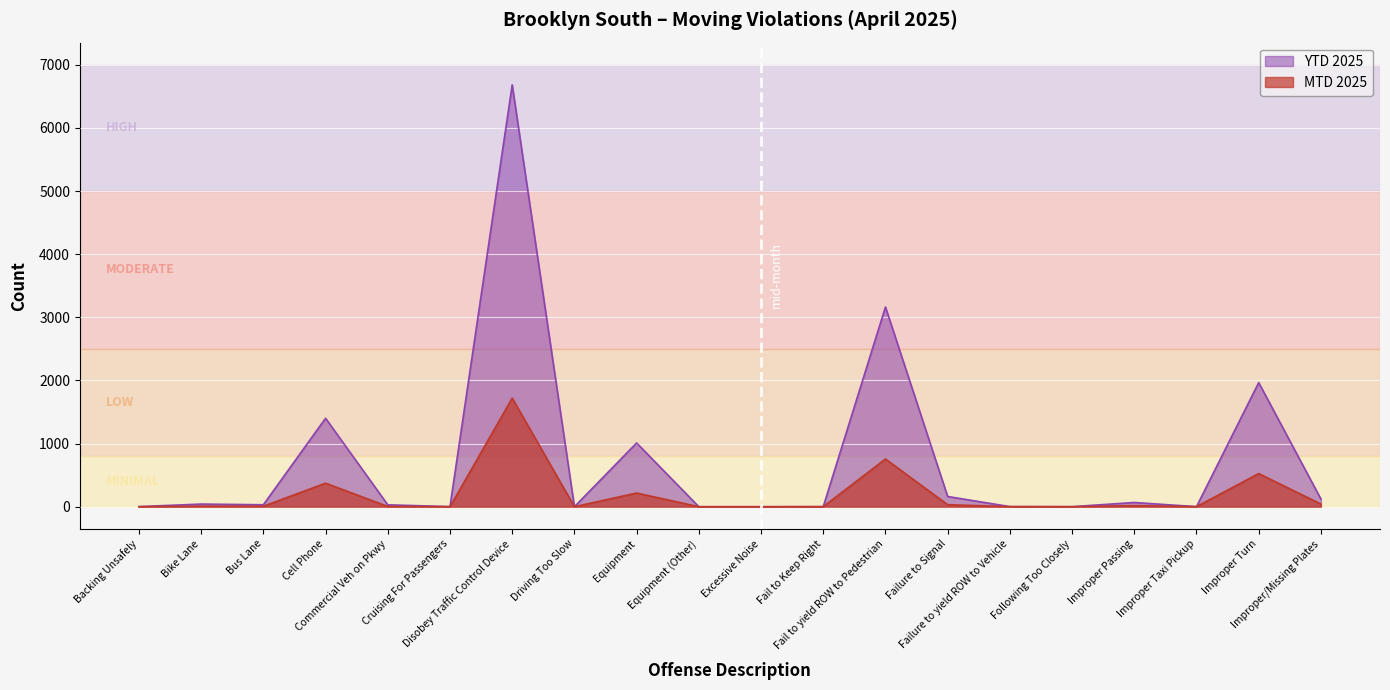

True or false: YTD 2025 and MTD 2025 cross at least once.

False